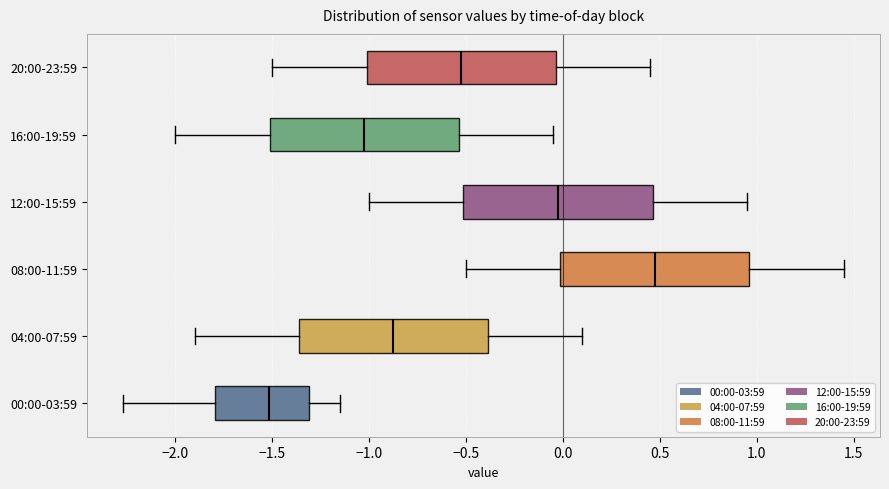

Reading bottom to top, read every box against the x-axis: the position of its median line, the range the box covers, and the ends of its whiskers. The values are not printed on the chart, so give them approximately, as read against the axis.

00:00-03:59: median -1.50, box -1.80 to -1.30, whiskers -2.25 to -1.15
04:00-07:59: median -0.85, box -1.35 to -0.40, whiskers -1.90 to 0.10
08:00-11:59: median 0.50, box 0.00 to 0.95, whiskers -0.50 to 1.45
12:00-15:59: median 0.00, box -0.50 to 0.45, whiskers -1.00 to 0.95
16:00-19:59: median -1.00, box -1.50 to -0.55, whiskers -2.00 to -0.05
20:00-23:59: median -0.50, box -1.00 to -0.05, whiskers -1.50 to 0.45